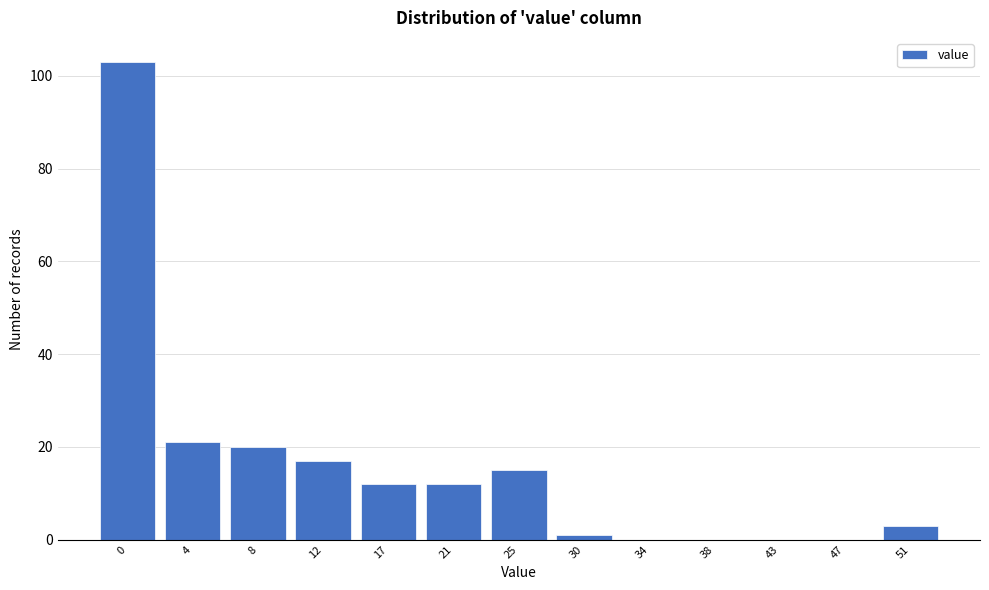

Reading left to right, transcribe all the data shown in this chart.

0=103	4=21	8=20	12=17	17=12	21=12	25=15	30=1	34=0	38=0	43=0	47=0	51=3